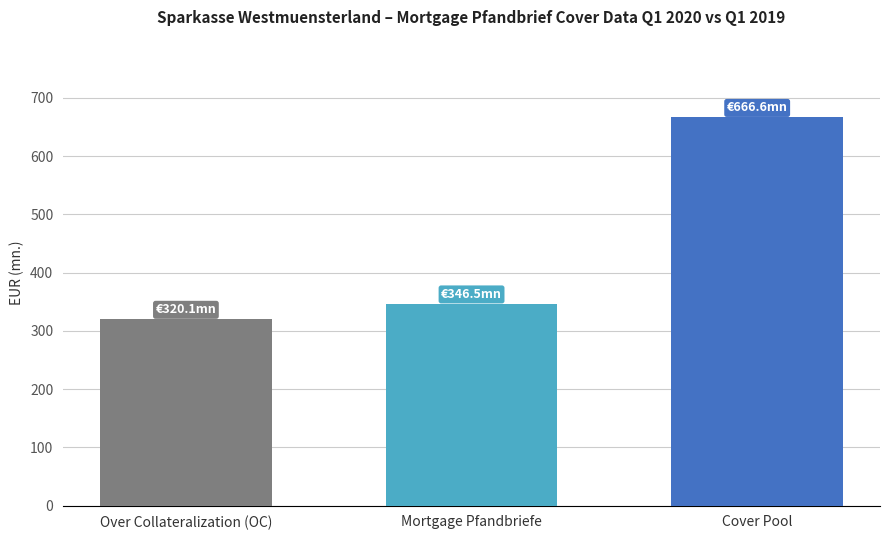

What is the minimum value shown in the chart?

320.1